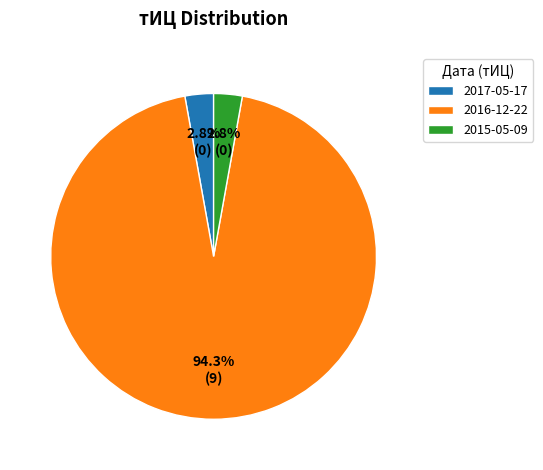

To the nearest percent, what portion does 2016-12-22 represent?

94%